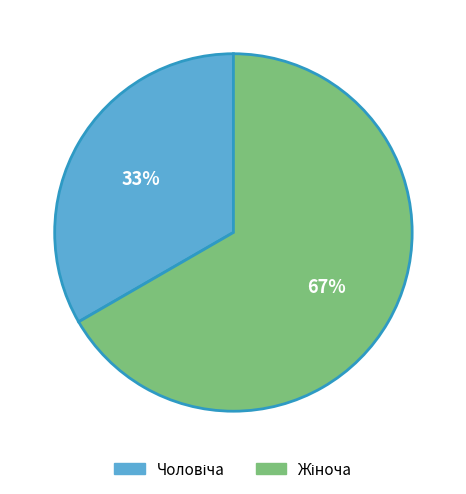

How many segments does this pie chart have?

2